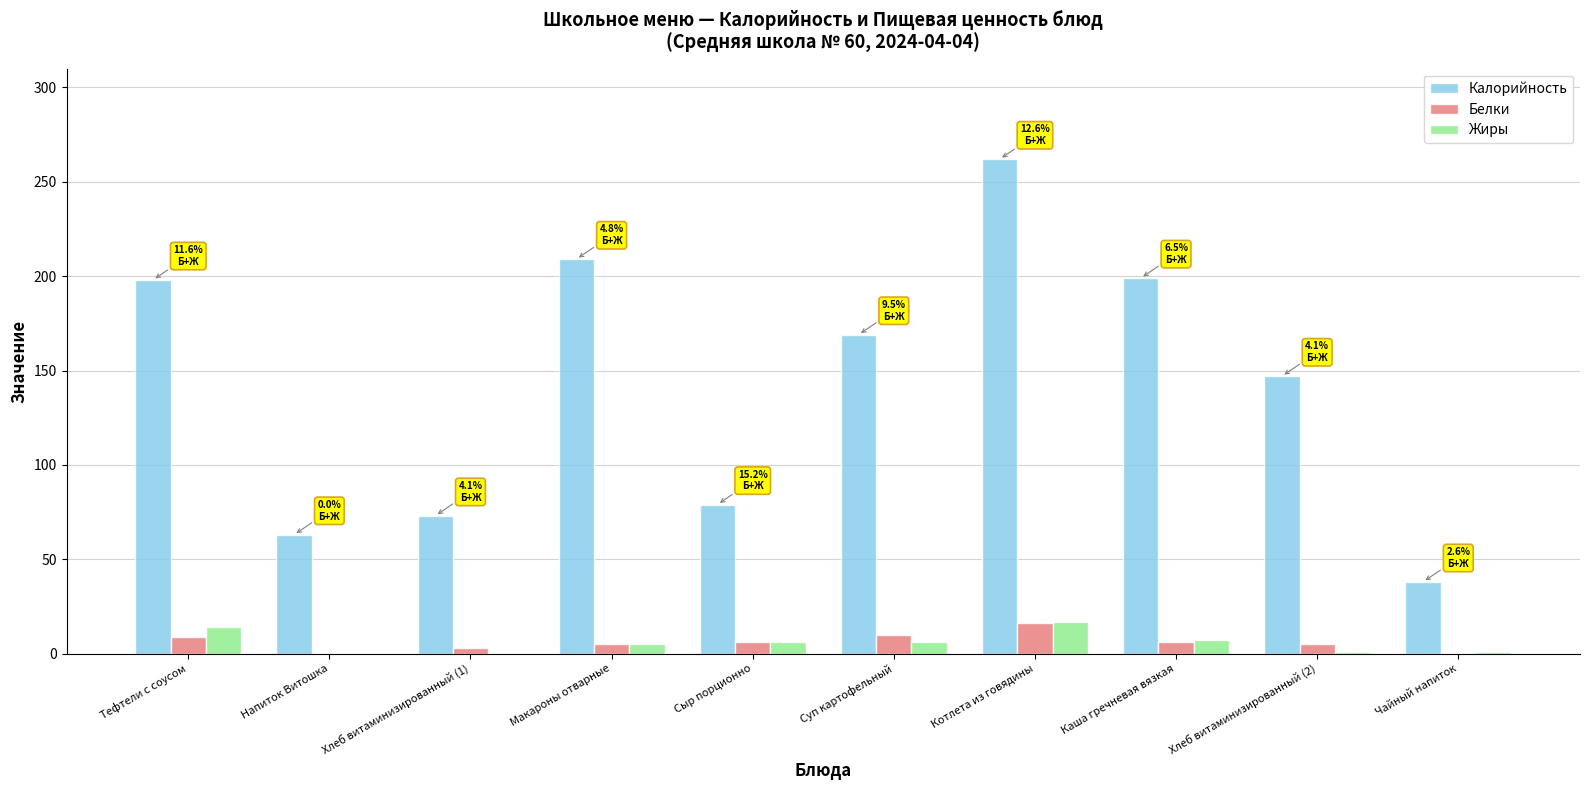

What is the difference between the Белки values at Напиток Витошка and Котлета из говядины?

16